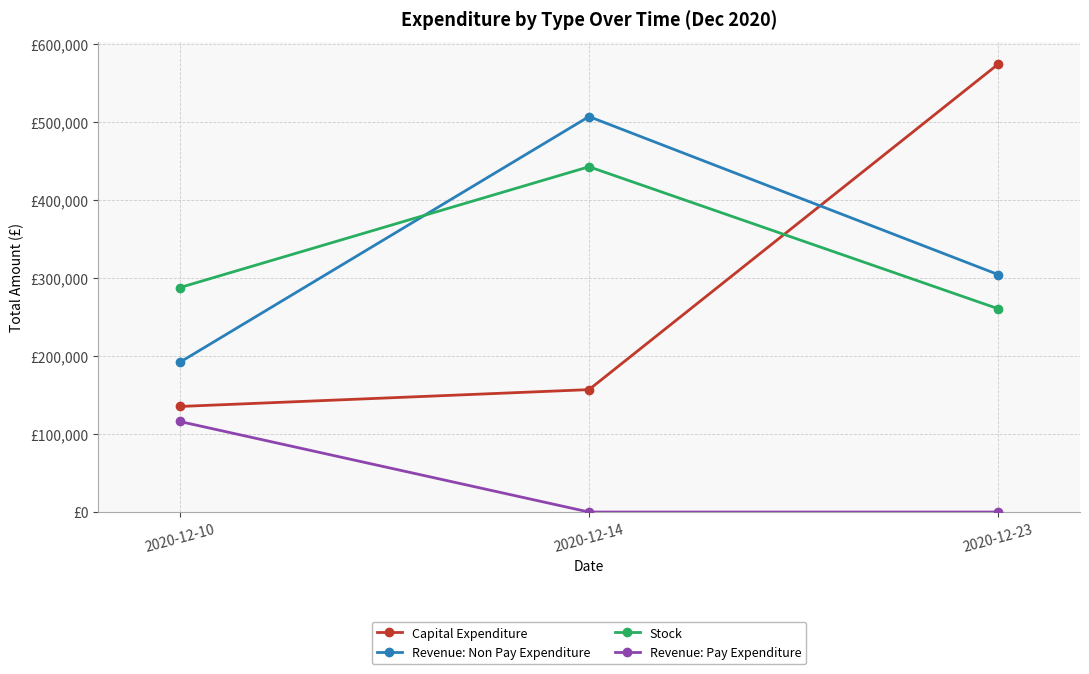

What is the difference between the maximum and minimum values in the Capital Expenditure series?

439019.5